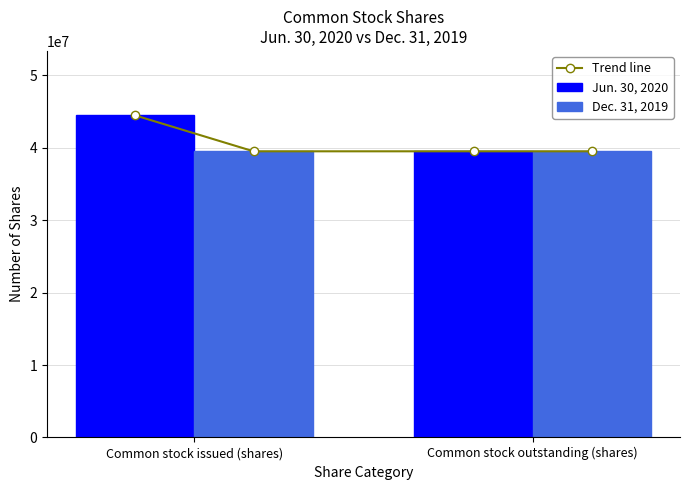

What is the sum of all Jun. 30, 2020 values?

83999637